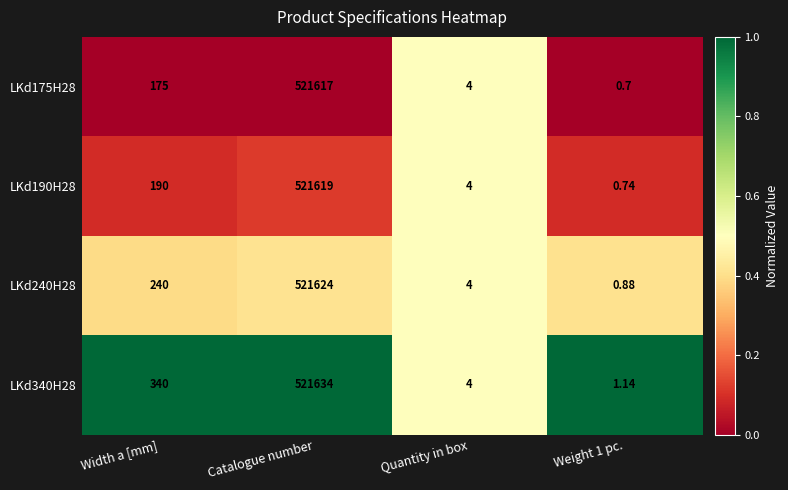

At which category is the sum across all series the highest?

Catalogue number